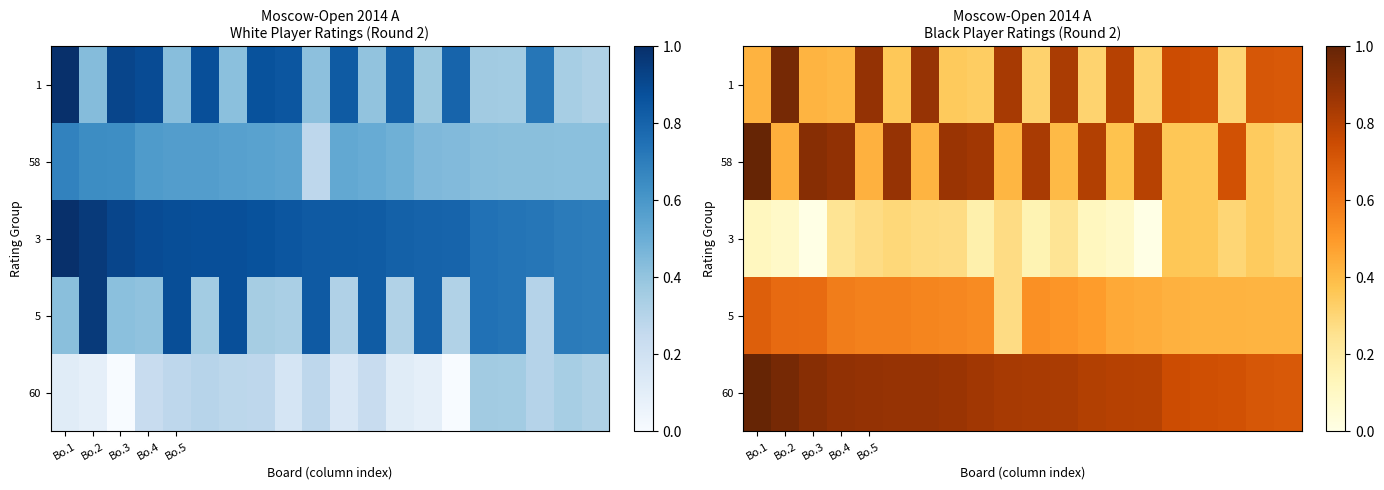

Which category has the highest value in the 1 series?

Bo.2